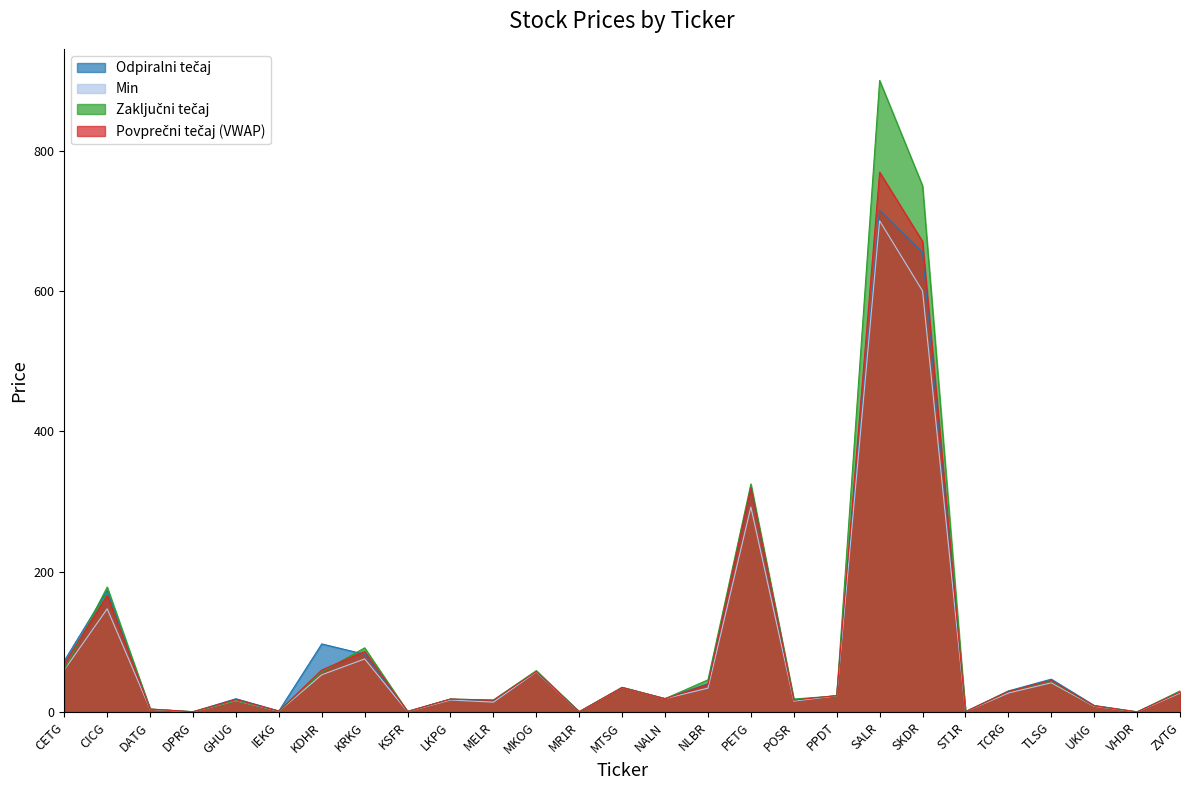

Between CICG and PETG, which series saw the biggest shift?

Povprečni tečaj (VWAP)